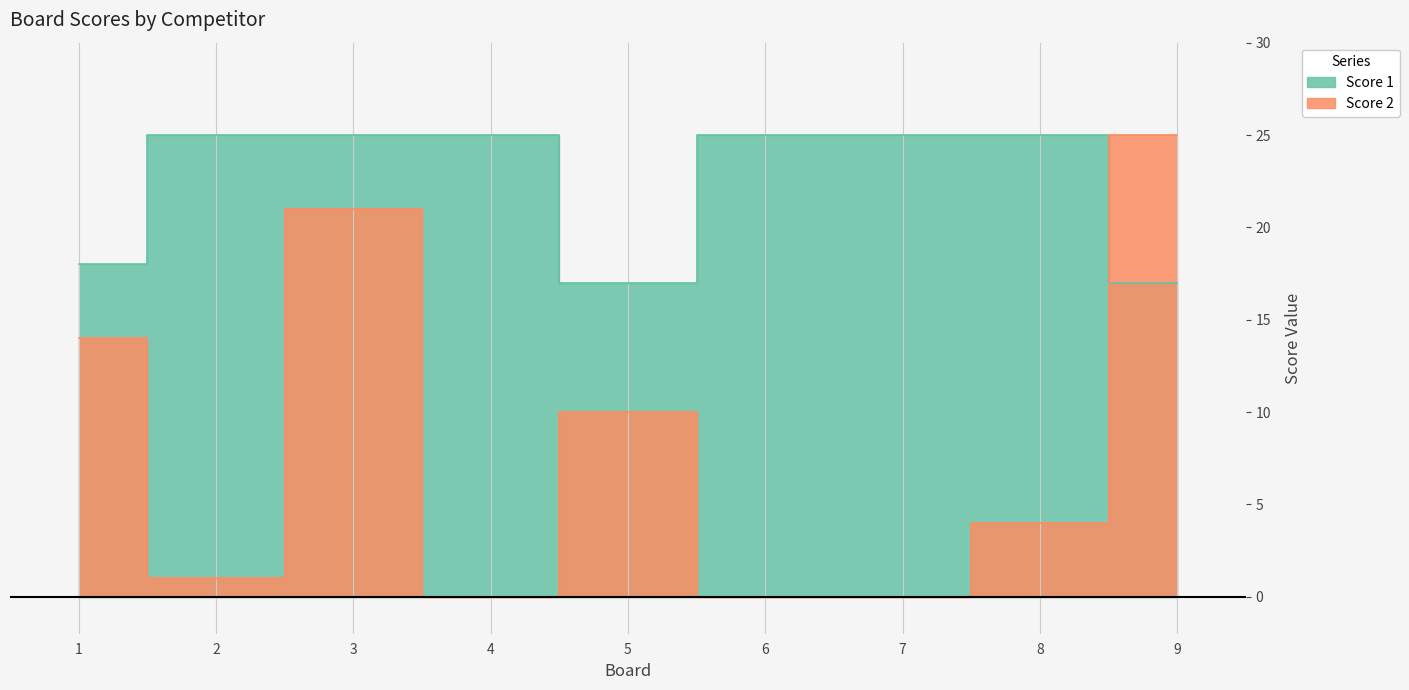

Where is Score 2 nearest to the value 12?

1